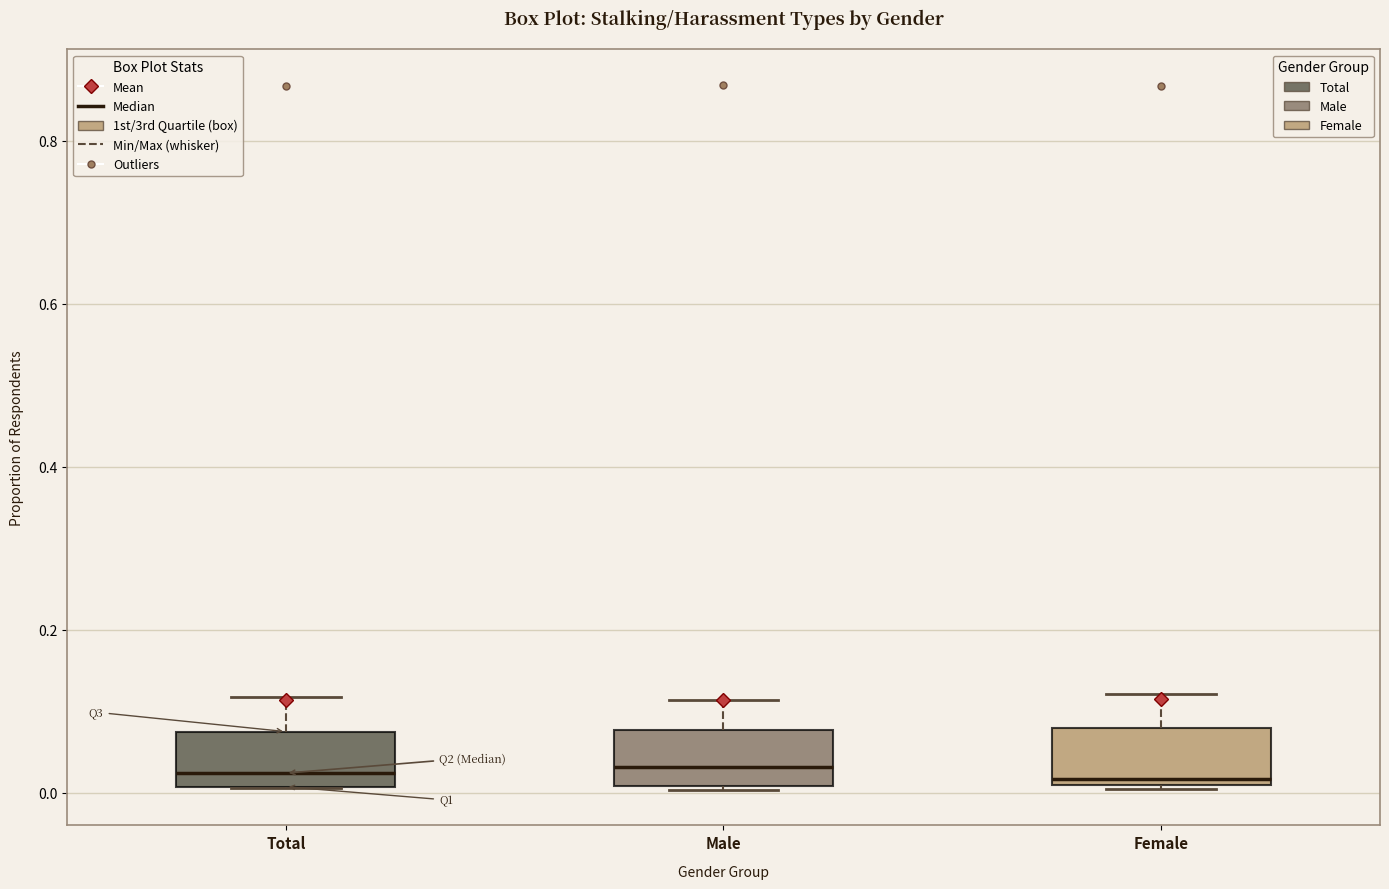

Reading left to right, read every box against the y-axis: the position of its median line, the range the box covers, and the ends of its whiskers. The values are not printed on the chart, so give them approximately, as read against the axis.

Total: median 0.02, box 0.00 to 0.08, whiskers 0.00 to 0.12
Male: median 0.04, box 0.00 to 0.08, whiskers 0.00 to 0.12
Female: median 0.02, box 0.00 to 0.08, whiskers 0.00 to 0.12